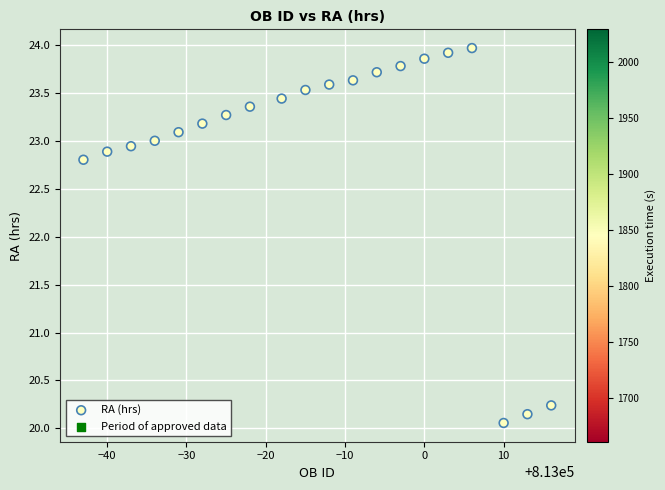

What Y value in the scatter plot is closest to 22?

22.8